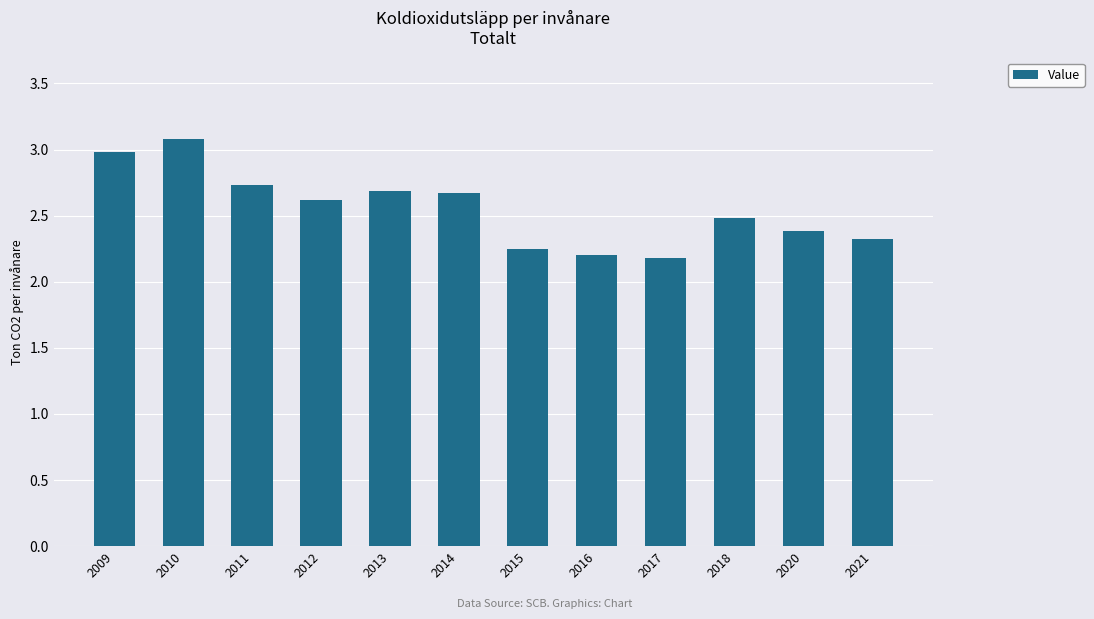

The chart shows a value of 4.4 at 2011. True or false?

False